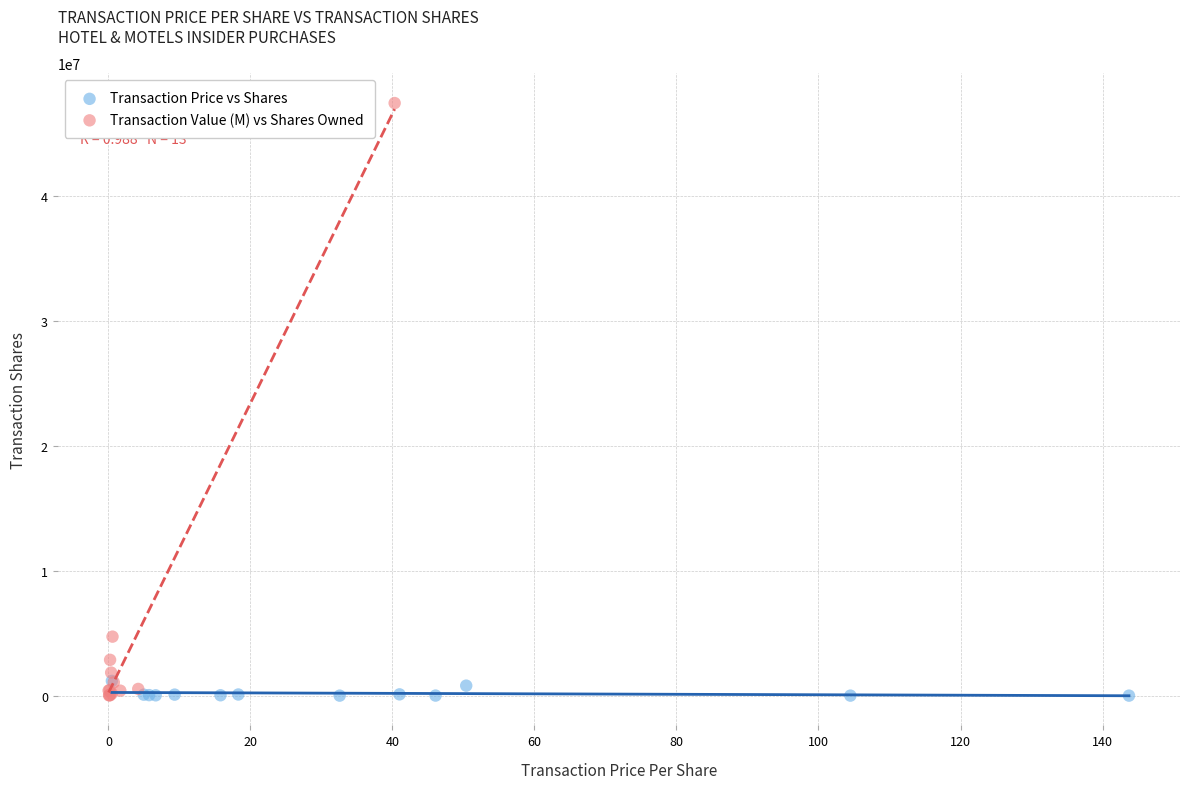

Which series has the widest spread of Y values?

Transaction Value (M) vs Shares Owned